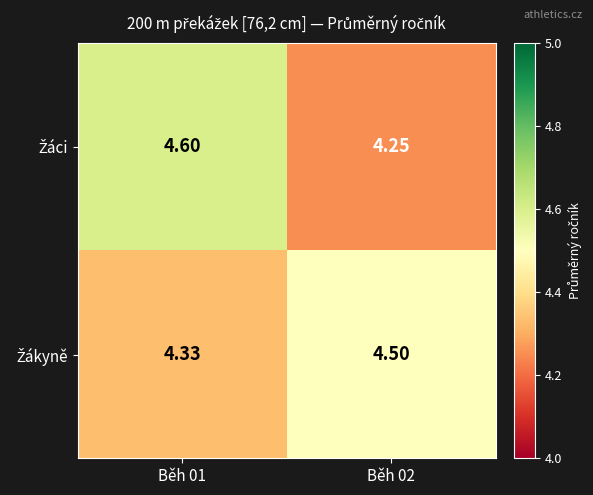

How many categories are shown in the chart?

2